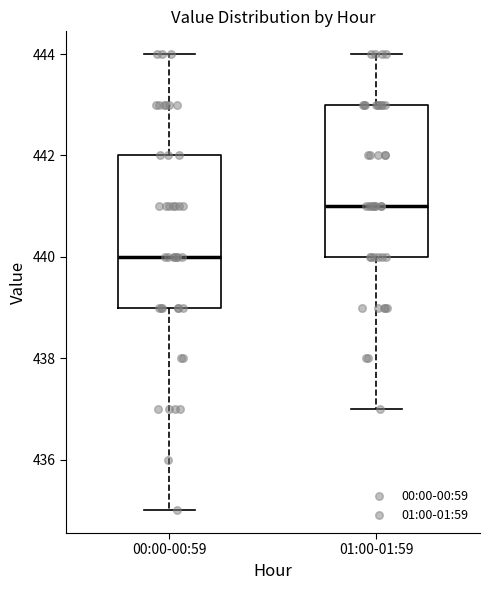

Where does the upper whisker of the box for 00:00-00:59 end on the y-axis? The values are not printed on the chart, so give them approximately, as read against the axis.

444